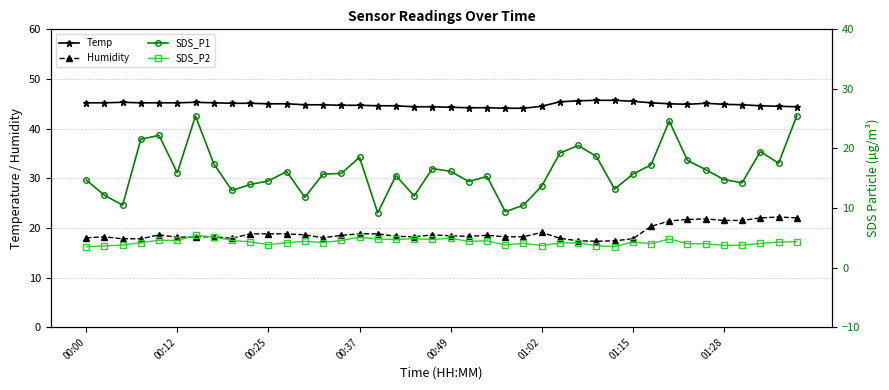

Which series has the widest spread of values?

SDS_P1